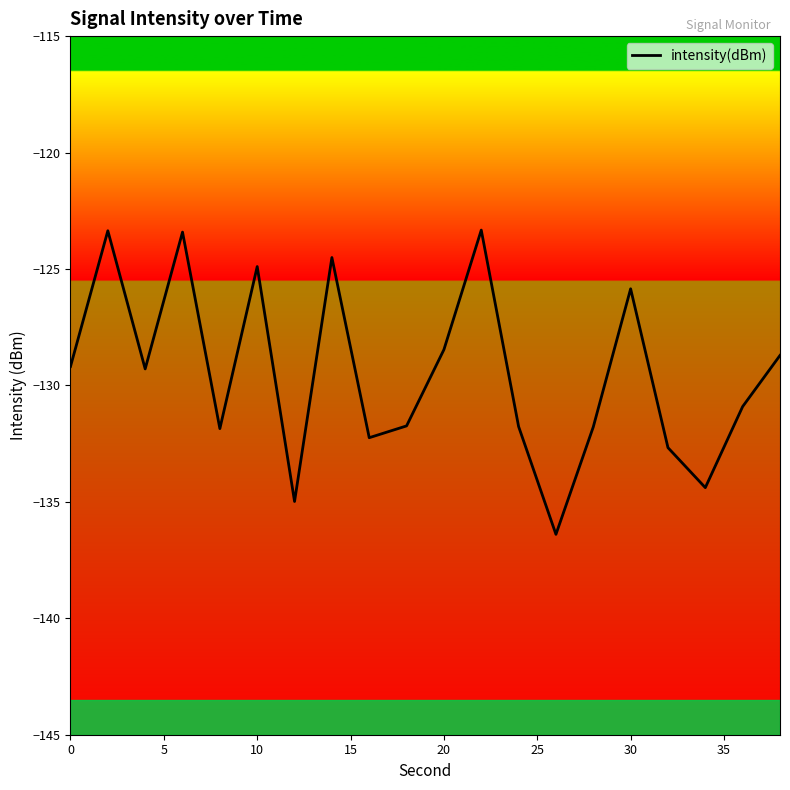

True or false: the data has more than 2 interior local peaks.

True